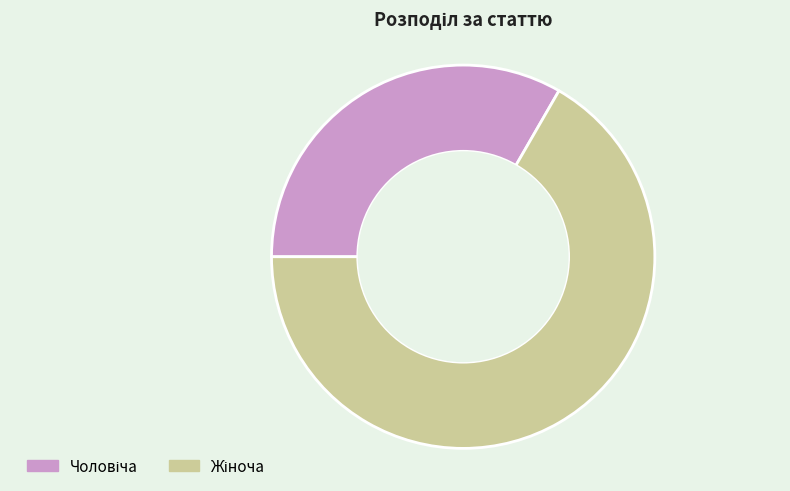

Is there any slice that represents more than half of the pie?

Yes